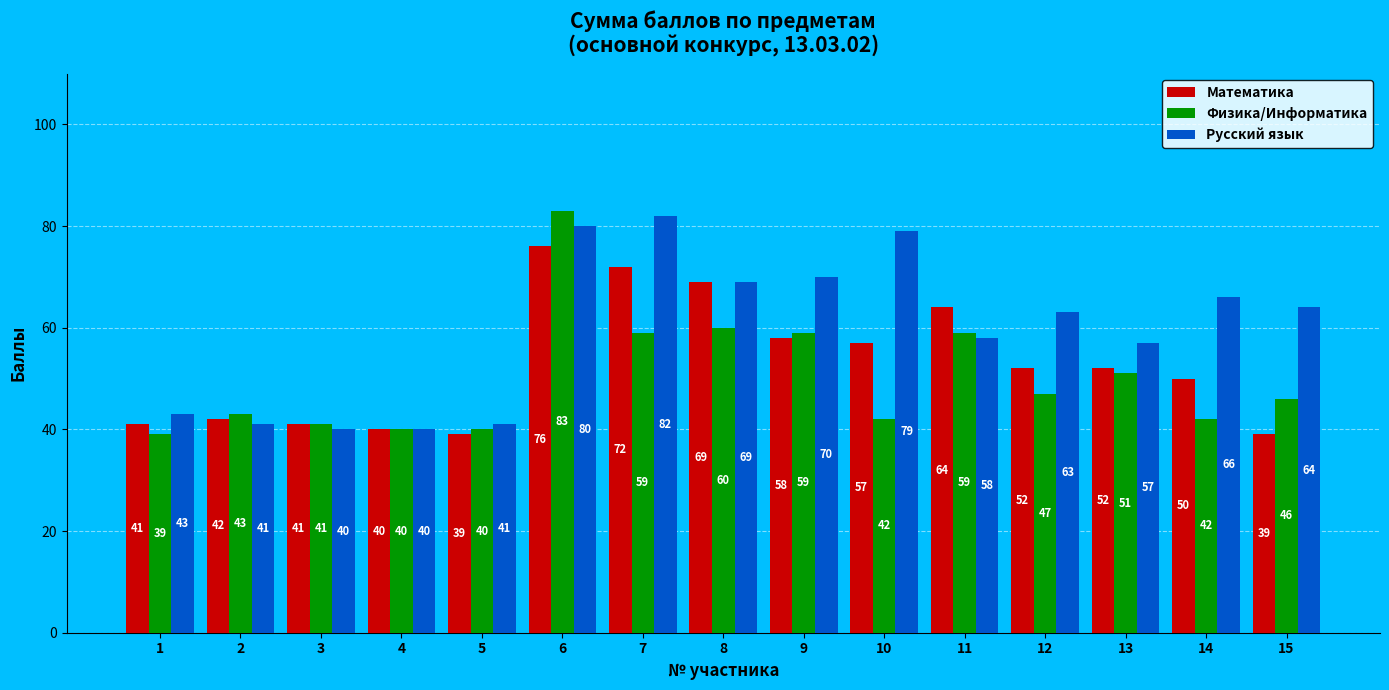

Is the value of Математика at 9 greater than the value of Русский язык at 12?

No